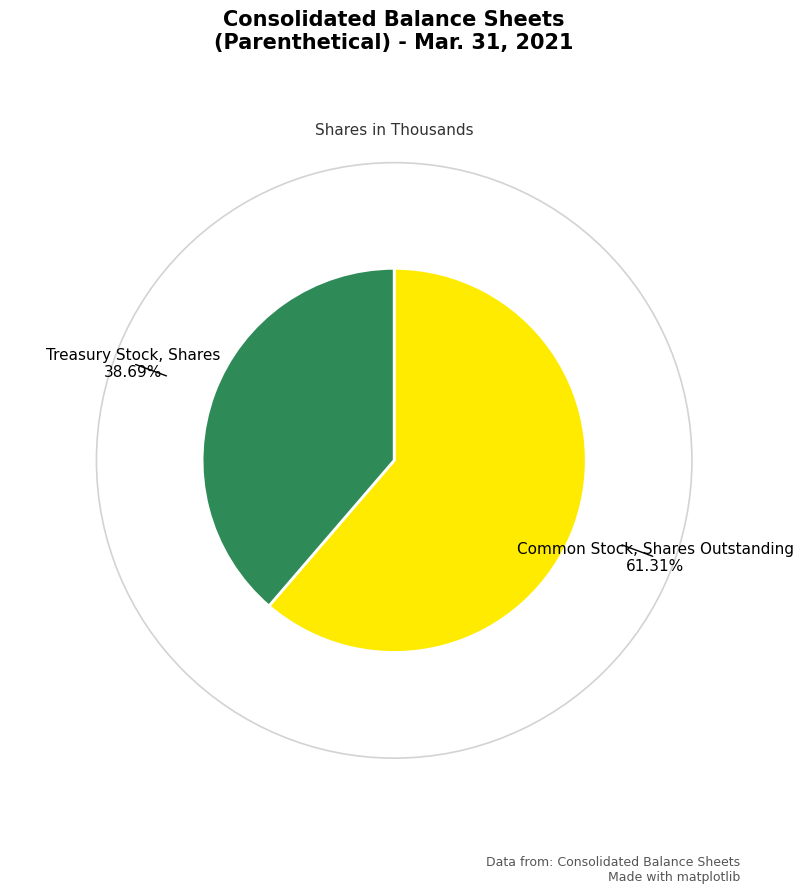

Which slice is the smallest?

Treasury Stock, Shares